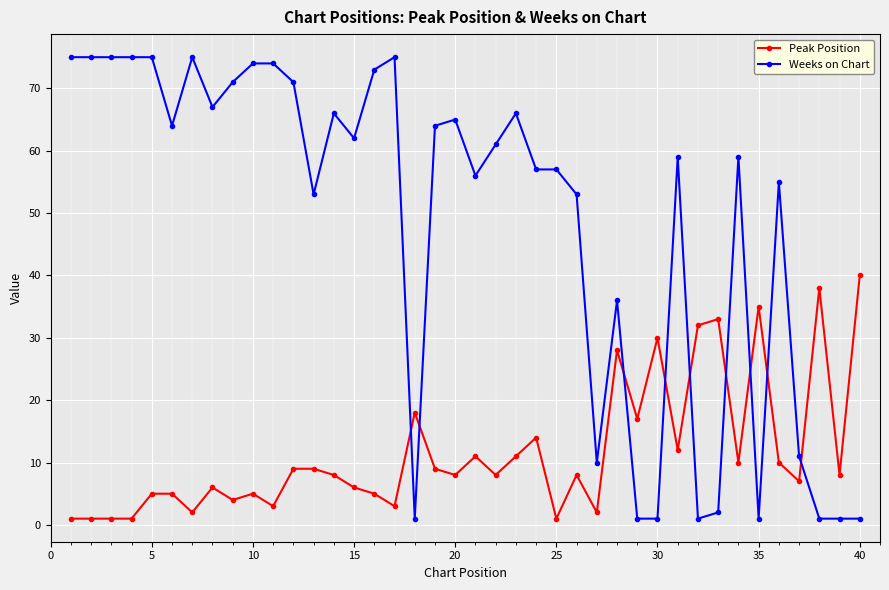

How many categories are shown in the chart?

40